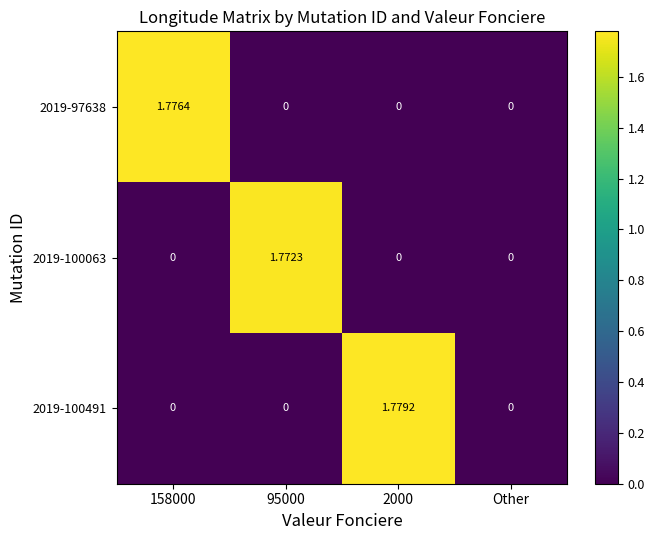

How many series are shown in this chart?

3